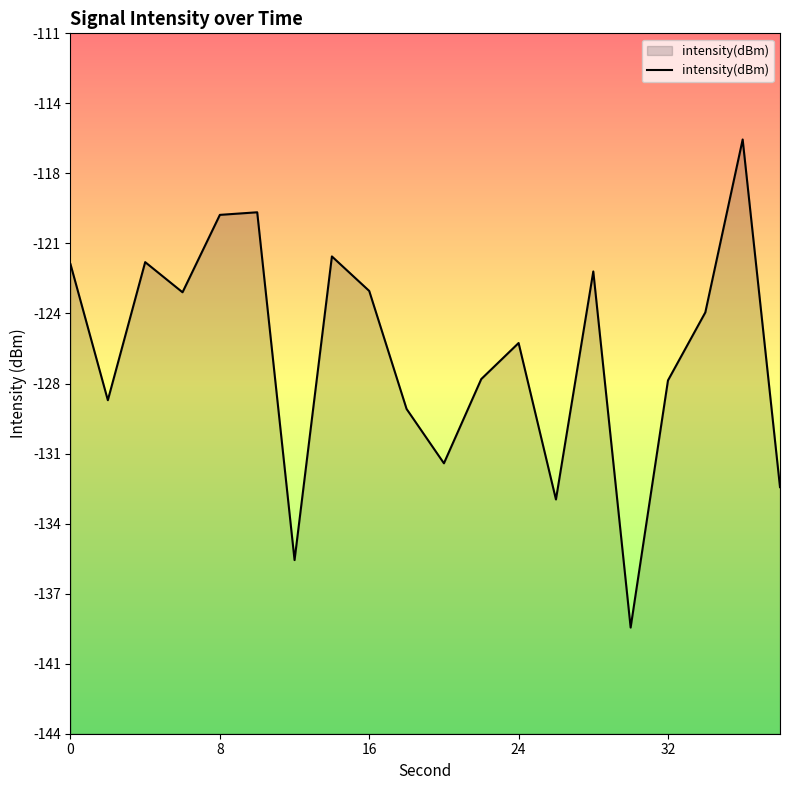

How many values are below -124?

11